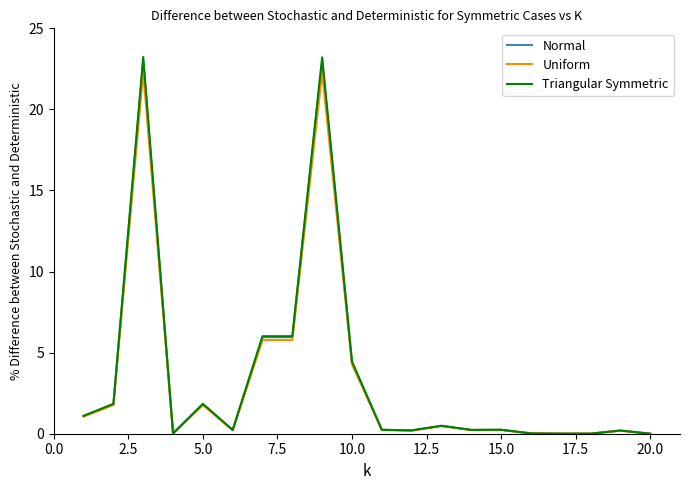

Which series has the widest spread of values?

Triangular Symmetric